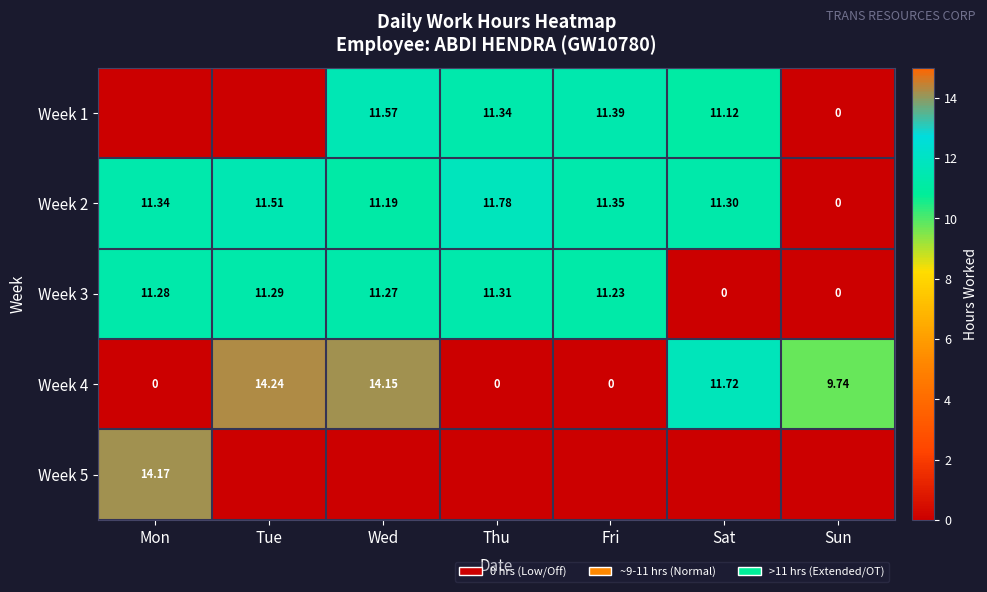

Where is Week 4 nearest to the value 7?

Sun